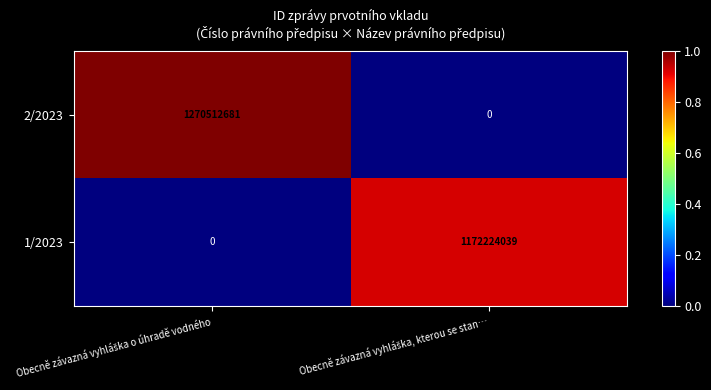

What is the maximum value for 2/2023?

1270512681